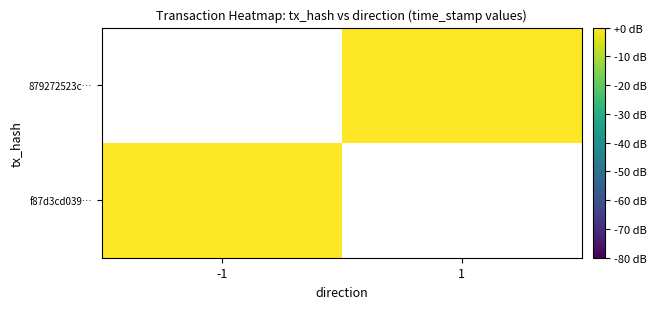

Which series has the widest spread of values?

879272523c…